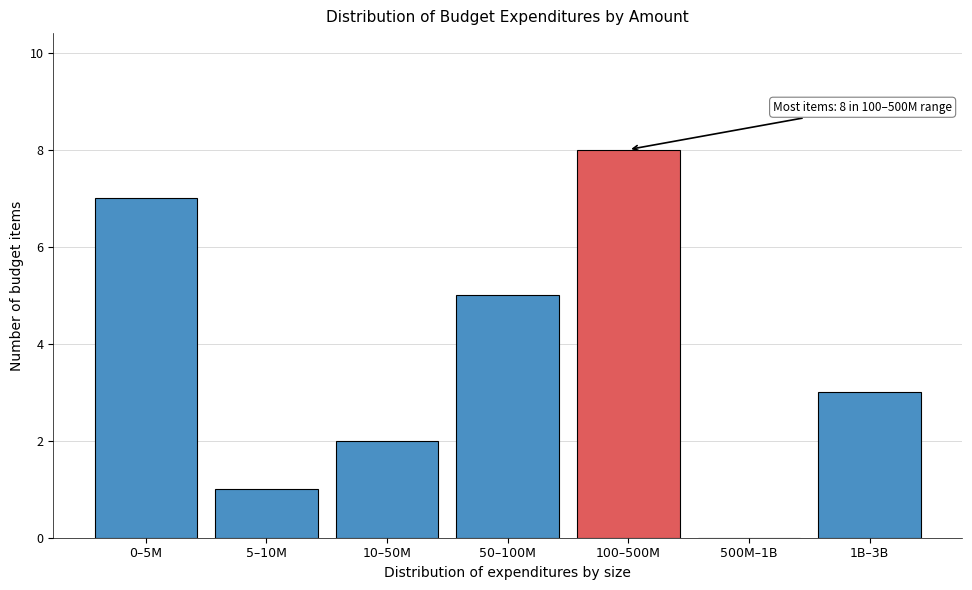

Reading left to right, what are all the values shown in this chart?

0–5M=7	5–10M=1	10–50M=2	50–100M=5	100–500M=8	500M–1B=0	1B–3B=3